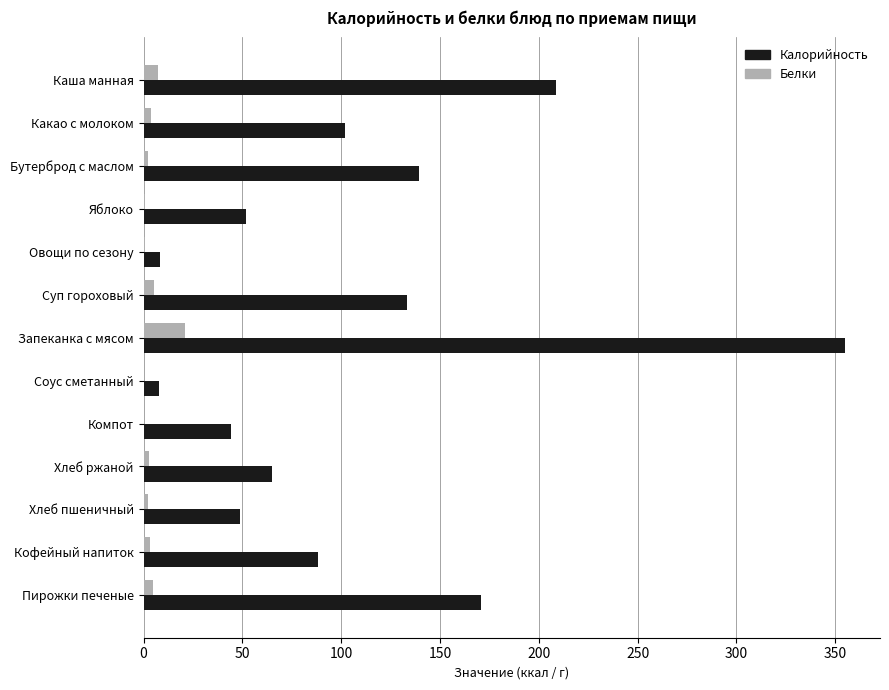

The Калорийность series shows 208.8 at Каша манная. True or false?

True